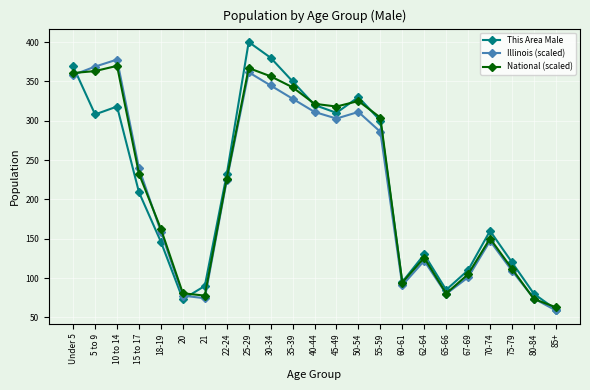

The This Area Male series shows 86.4 at 62-64. True or false?

False